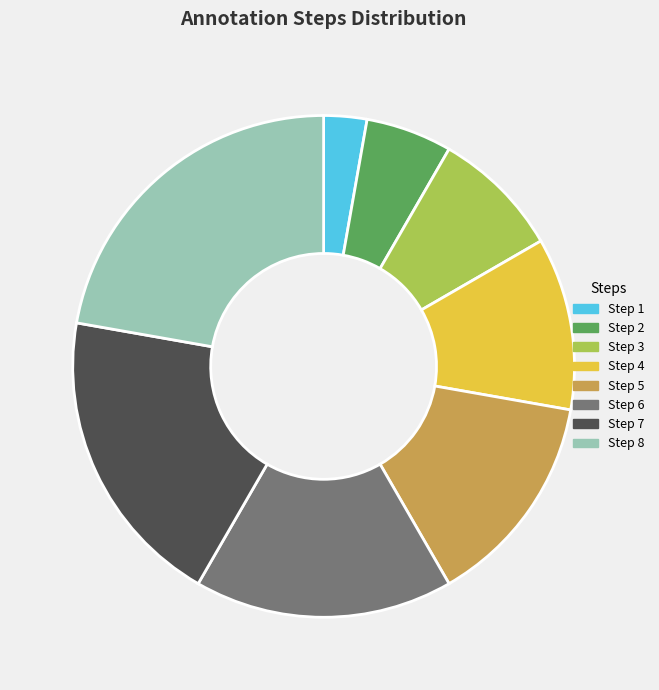

How many slices are in this pie chart?

8